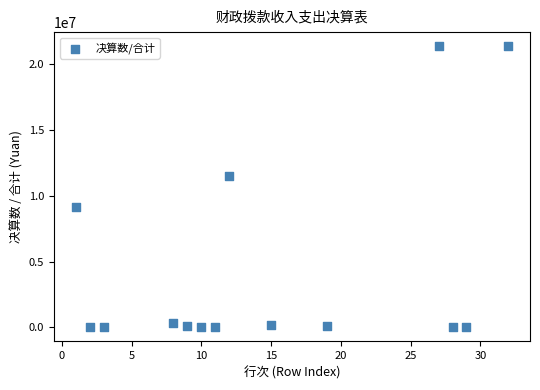

What is the range of X values (max minus min)?

31.0